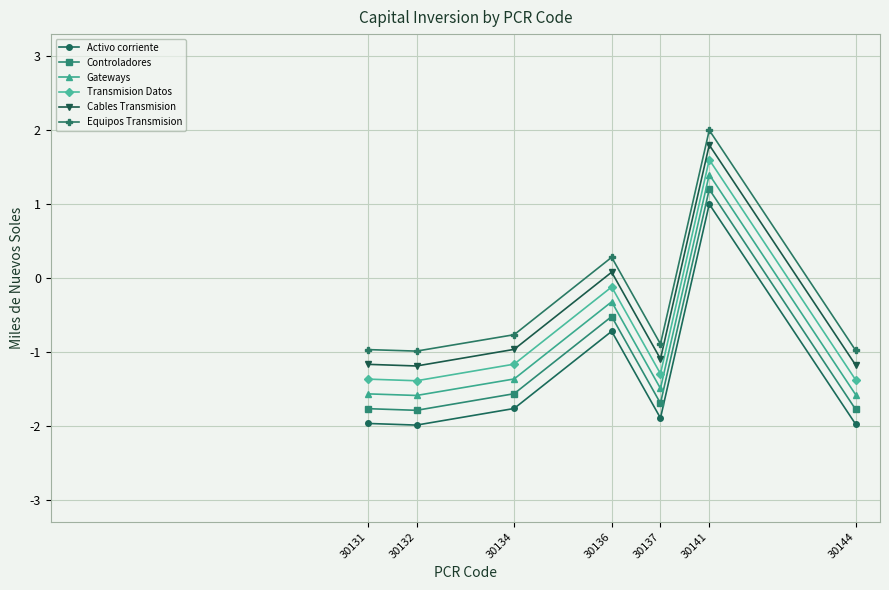

Where is the first local maximum for Activo corriente?

30136